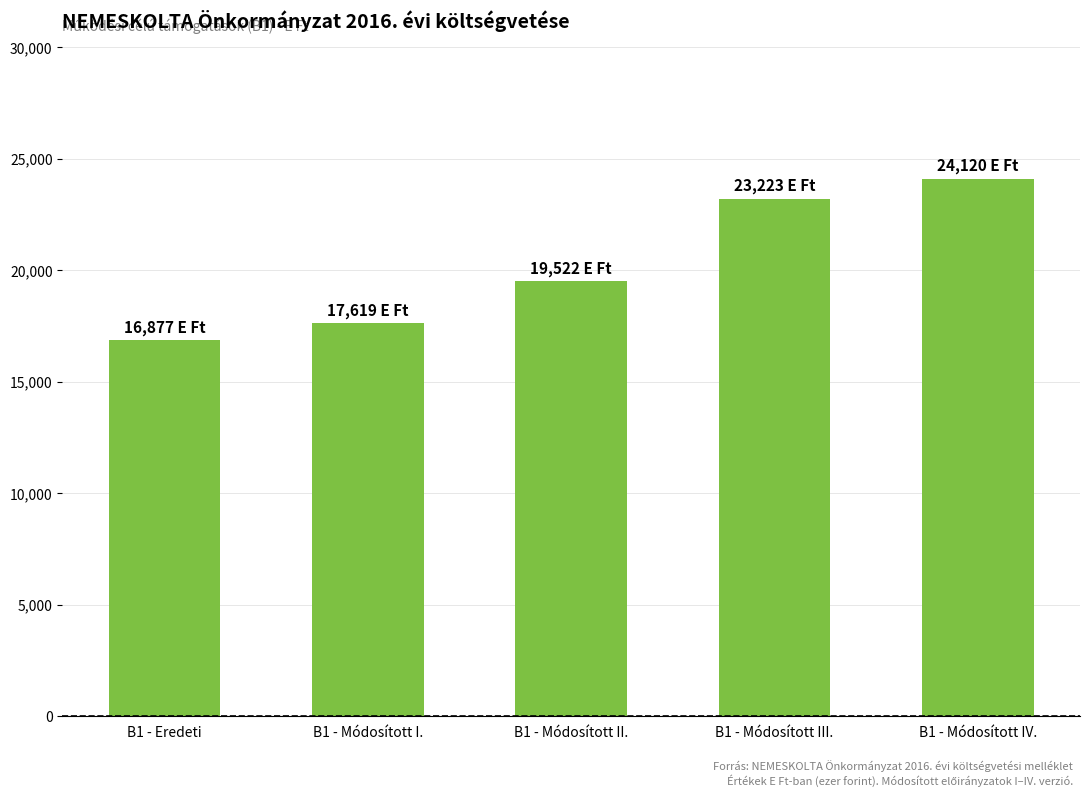

List the labels in order of value, largest first.

B1 - Módosított IV., B1 - Módosított III., B1 - Módosított II., B1 - Módosított I., B1 - Eredeti